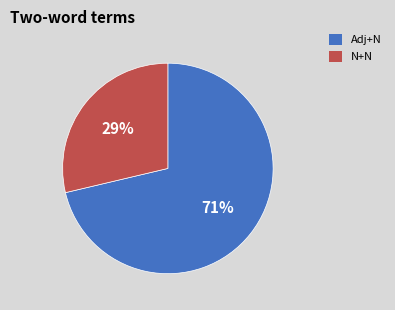

To the nearest percent, what is the average slice percentage?

50%